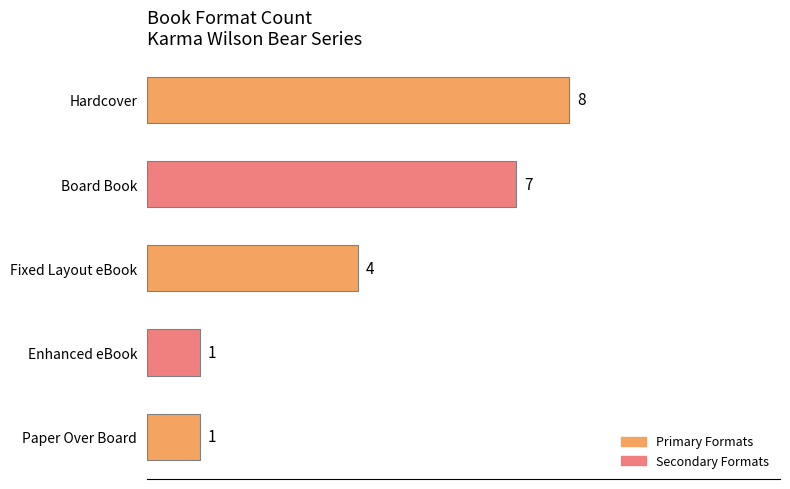

Reading bottom to top, what are all the values shown in this chart?

Paper Over Board=1	Enhanced eBook=1	Fixed Layout eBook=4	Board Book=7	Hardcover=8